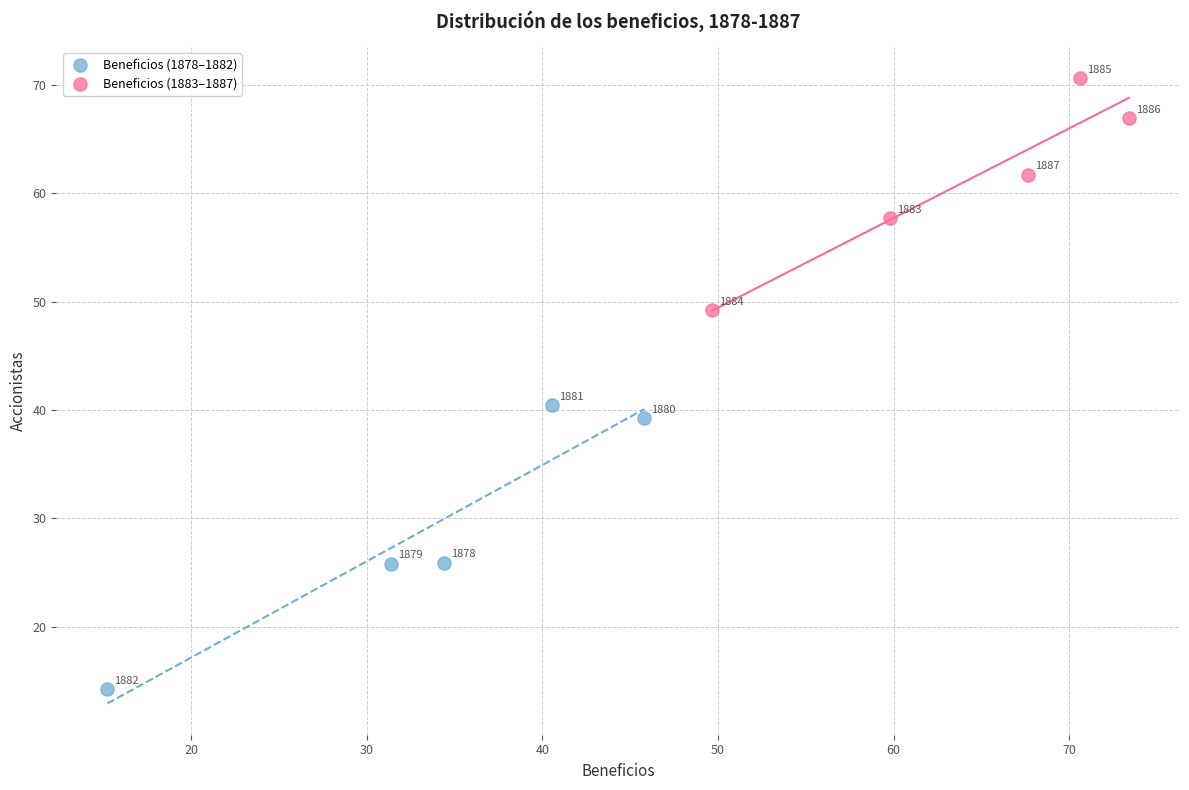

Which series contains the lowest Y value?

Beneficios (1878–1882)